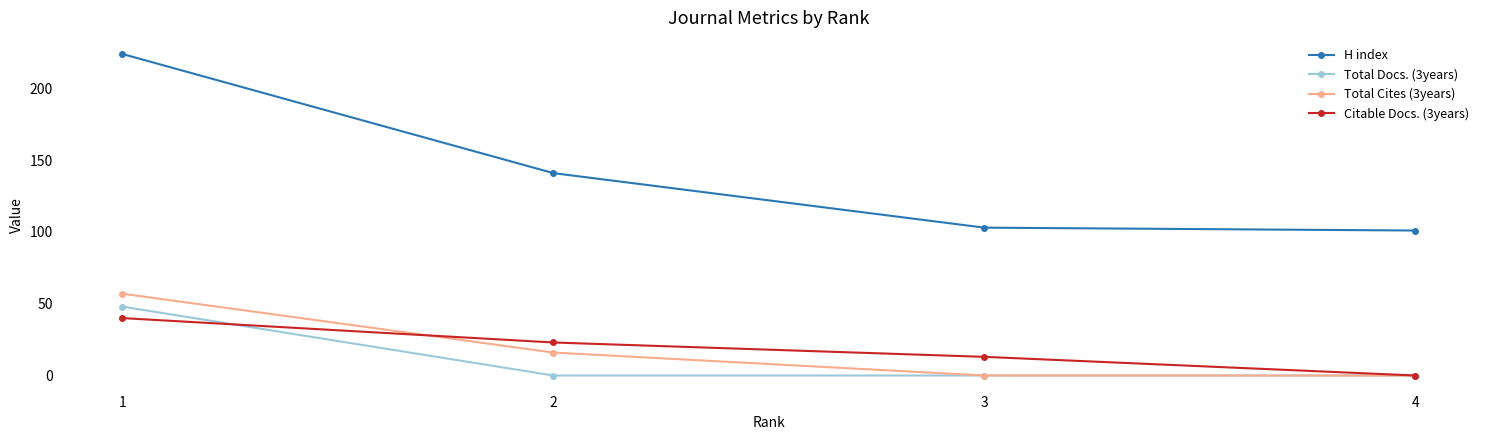

Is this an area chart (filled region under the line)?

No